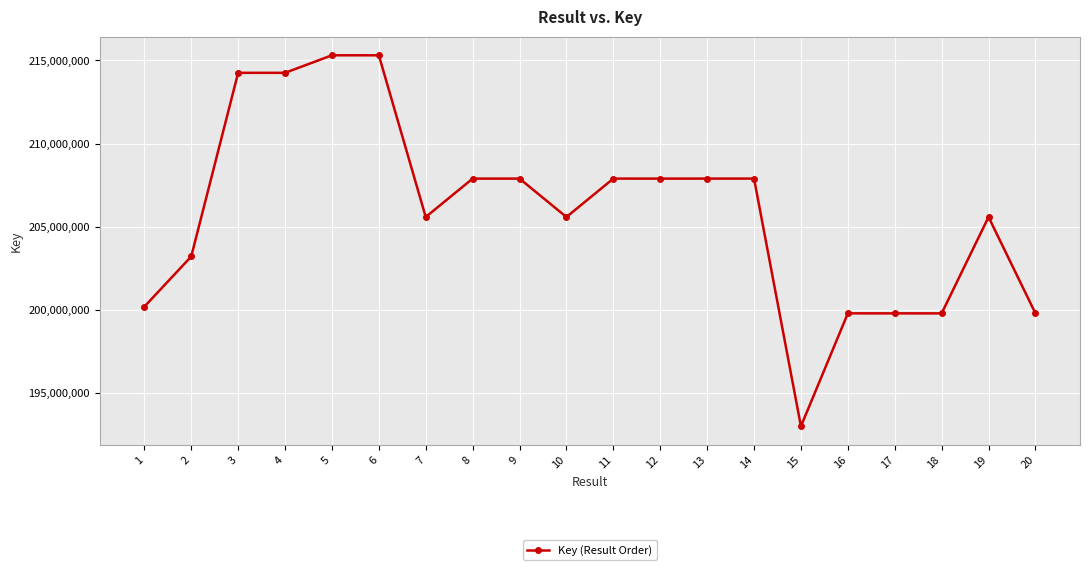

At which label does the data first exceed 207892405?

3